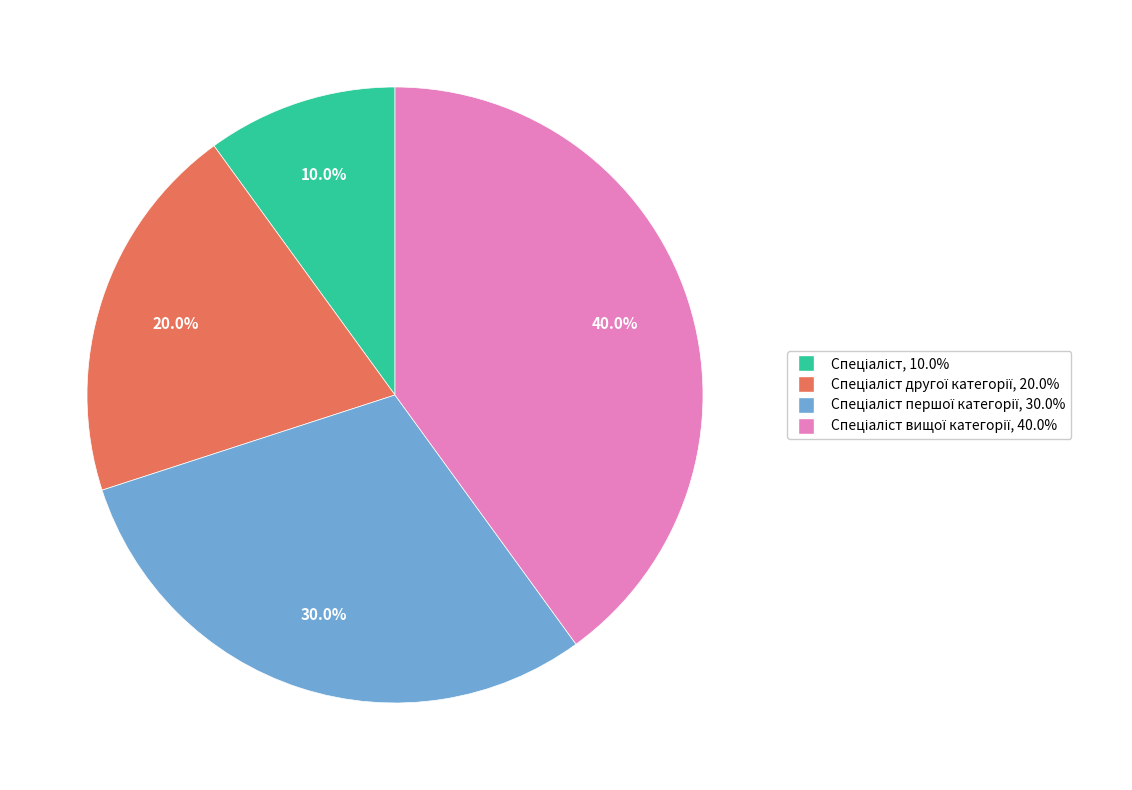

Count the number of slices in the pie.

4